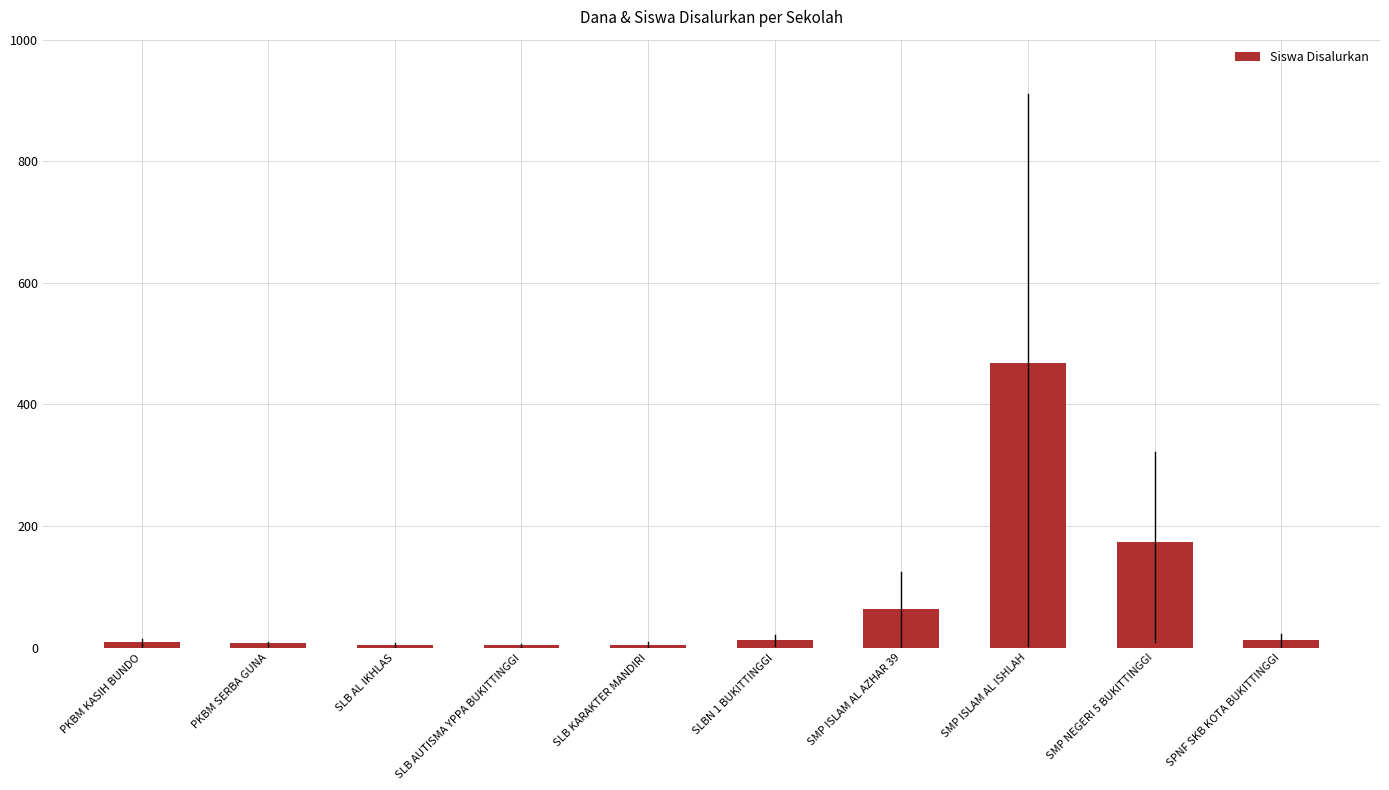

At which label is the value closest to 236?

SMP NEGERI 5 BUKITTINGGI